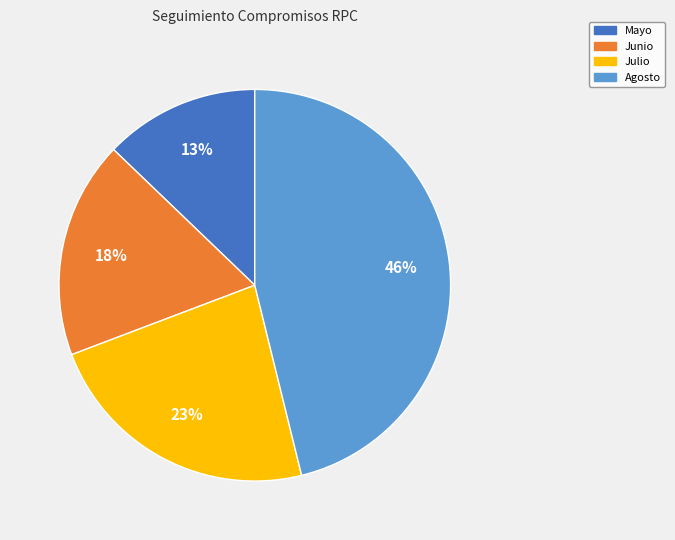

To the nearest percent, what is the difference between the largest and smallest slice percentages?

33%